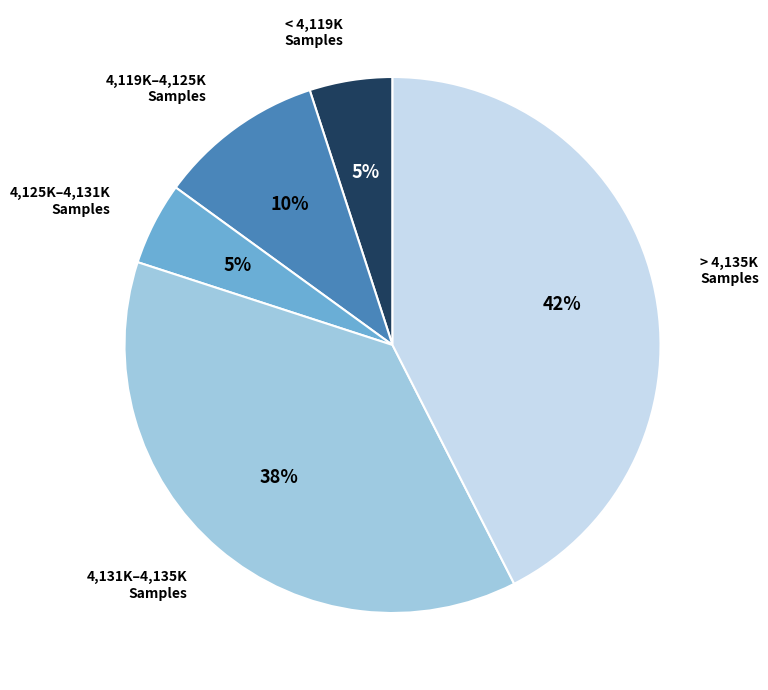

The > 4,135K Samples slice represents 42% of the pie. True or false?

True